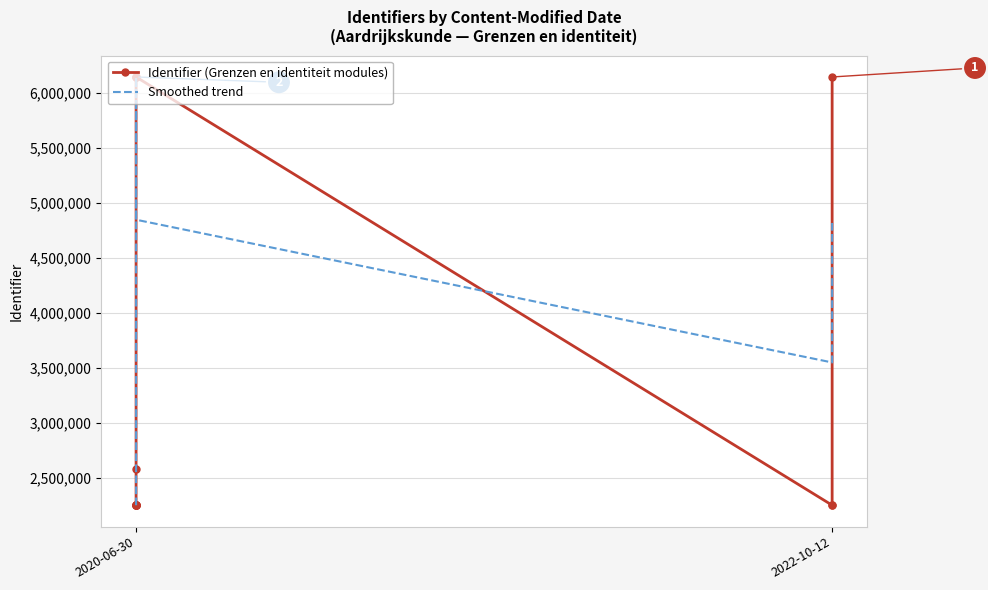

What is the approximate value of Identifier (Grenzen en identiteit modules) at 2020-06-30, to the nearest 100?

2251700